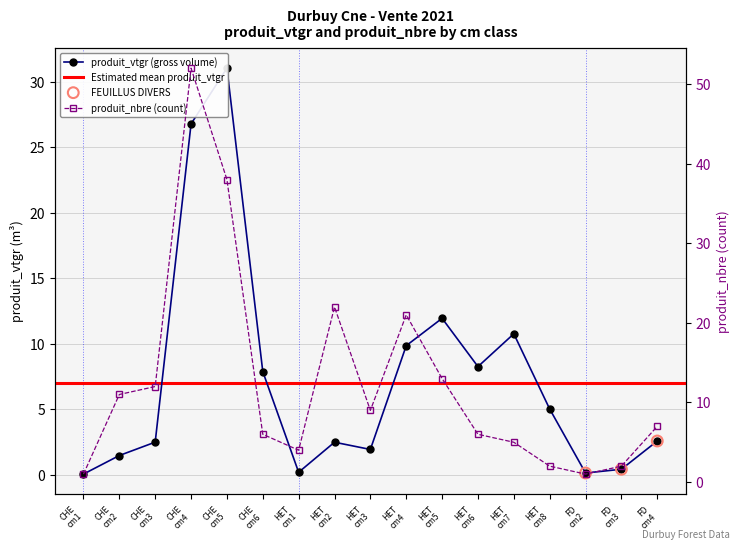

Which series has the largest total across all categories?

produit_nbre